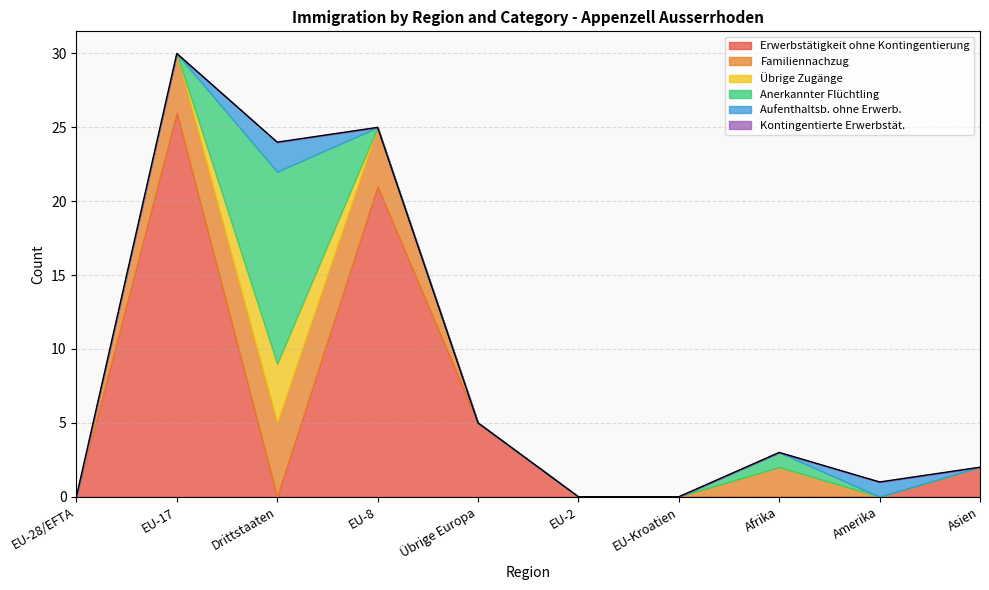

List the series in order of their peak value, lowest first.

Kontingentierte Erwerbstät., Aufenthaltsb. ohne Erwerb., Übrige Zugänge, Familiennachzug, Anerkannter Flüchtling, Erwerbstätigkeit ohne Kontingentierung